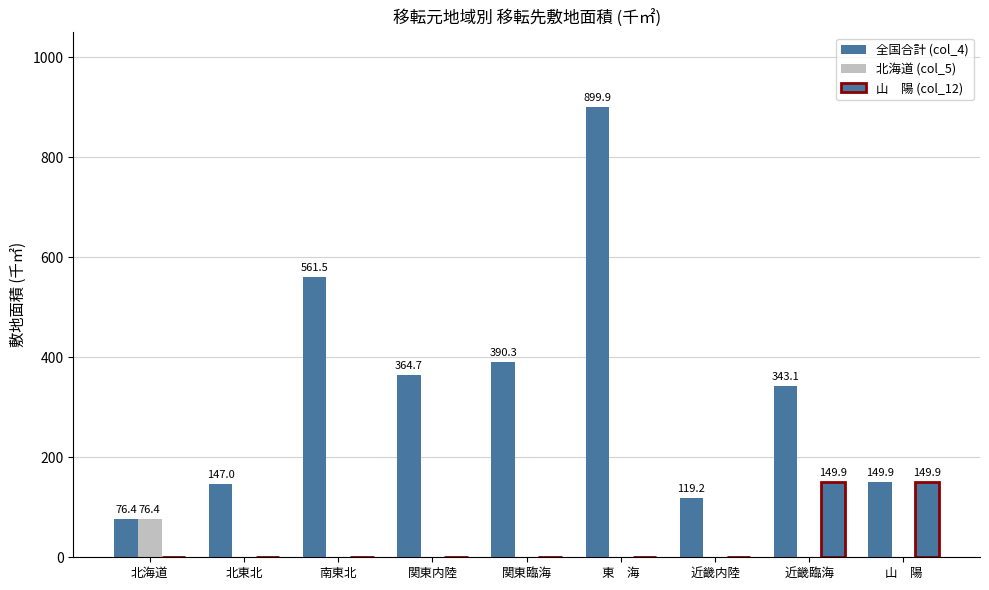

Reading left to right, what are all the values shown in this chart?

全国合計 (col_4): 北海道=76.4	北東北=147.0	南東北=561.5	関東内陸=364.7	関東臨海=390.3	東　海=899.9	近畿内陸=119.2	近畿臨海=343.1	山　陽=149.9
北海道 (col_5): 北海道=76.4	北東北=0.0	南東北=0.0	関東内陸=0.0	関東臨海=0.0	東　海=0.0	近畿内陸=0.0	近畿臨海=0.0	山　陽=0.0
山　陽 (col_12): 北海道=0.0	北東北=0.0	南東北=0.0	関東内陸=0.0	関東臨海=0.0	東　海=0.0	近畿内陸=0.0	近畿臨海=149.9	山　陽=149.9